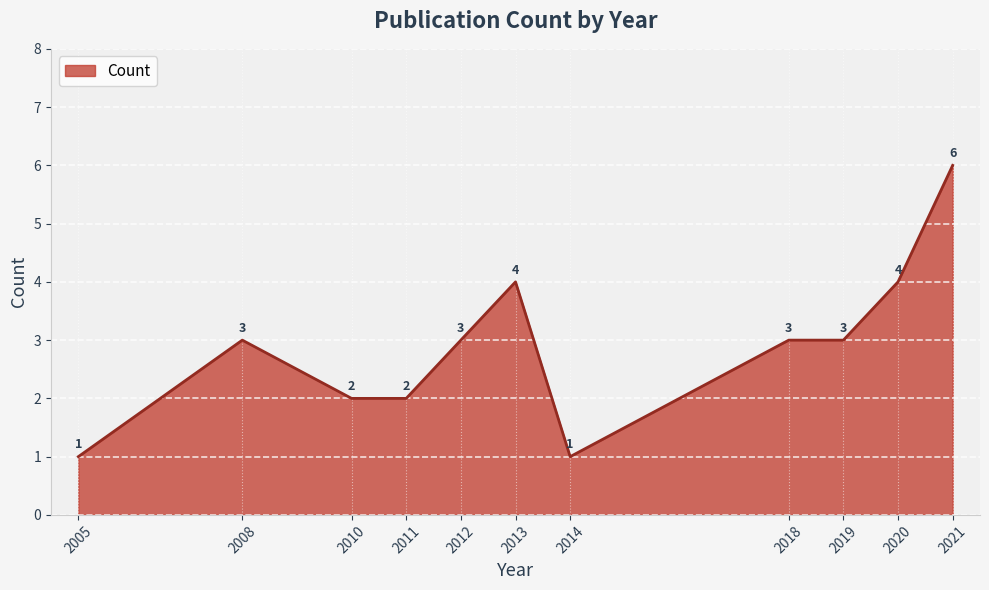

Reading left to right, what are all the values shown in this chart?

2005=1	2008=3	2010=2	2011=2	2012=3	2013=4	2014=1	2018=3	2019=3	2020=4	2021=6